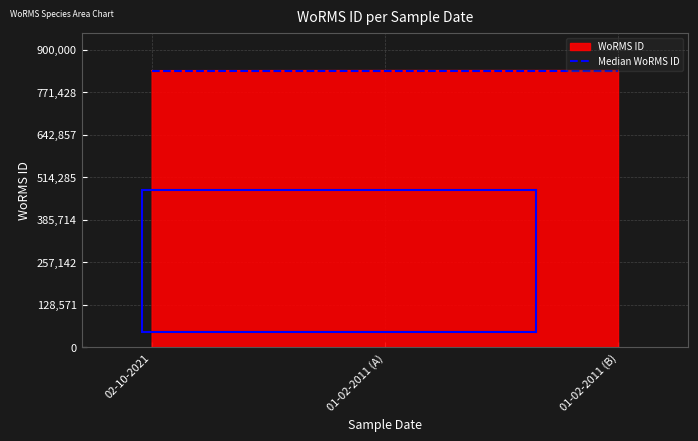

What is the total value across all series at 01-02-2011 (A)?

1673688.7